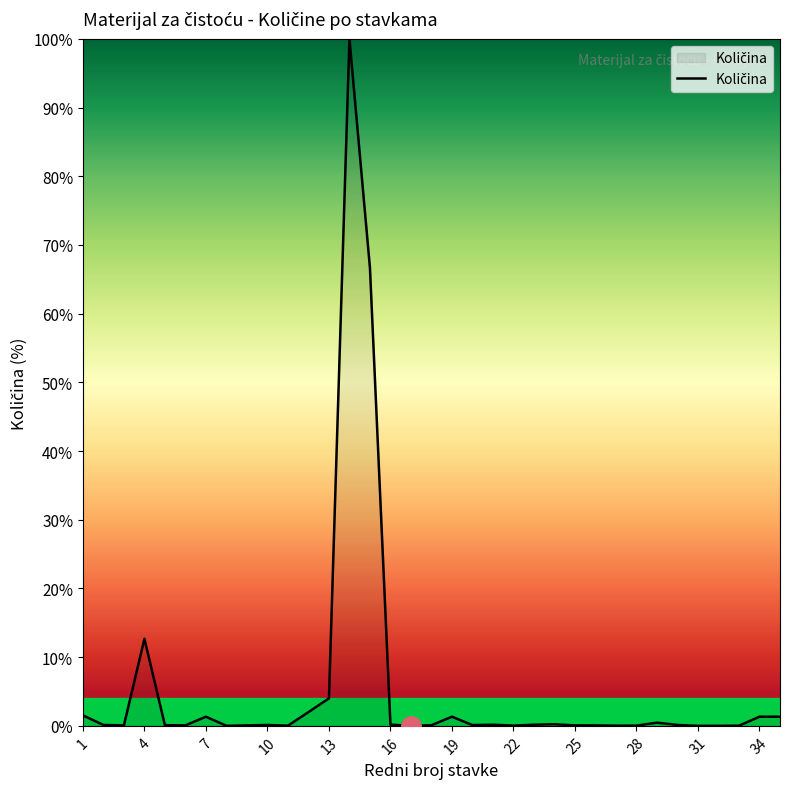

What is the greatest value displayed?

100.0